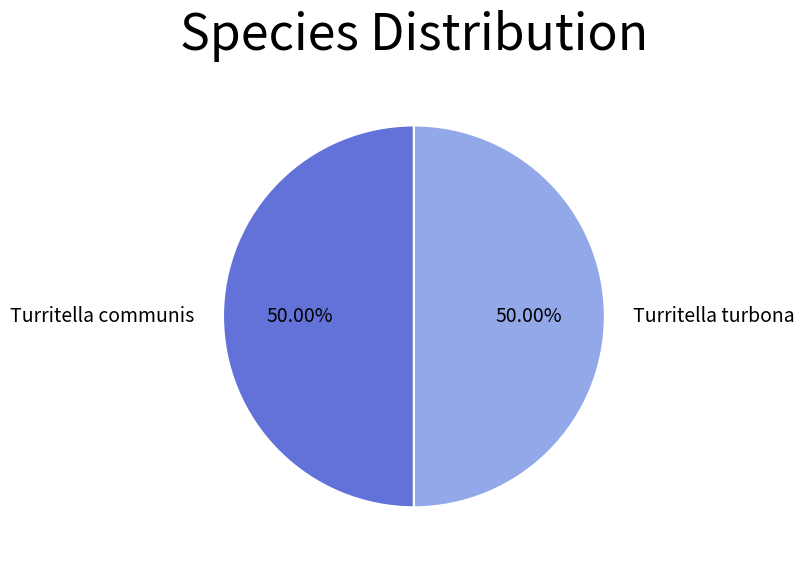

Is the sum of Turritella turbona and Turritella communis greater than half?

Yes